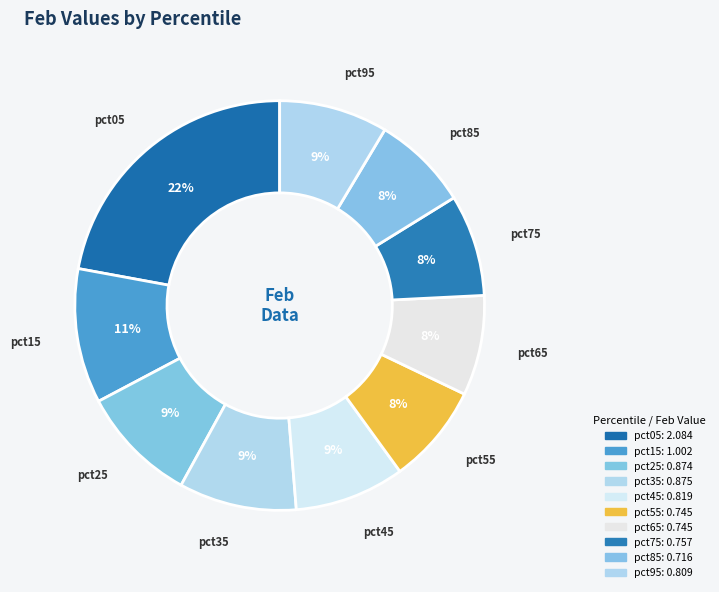

True or false: pct25 accounts for 19% of the total.

False